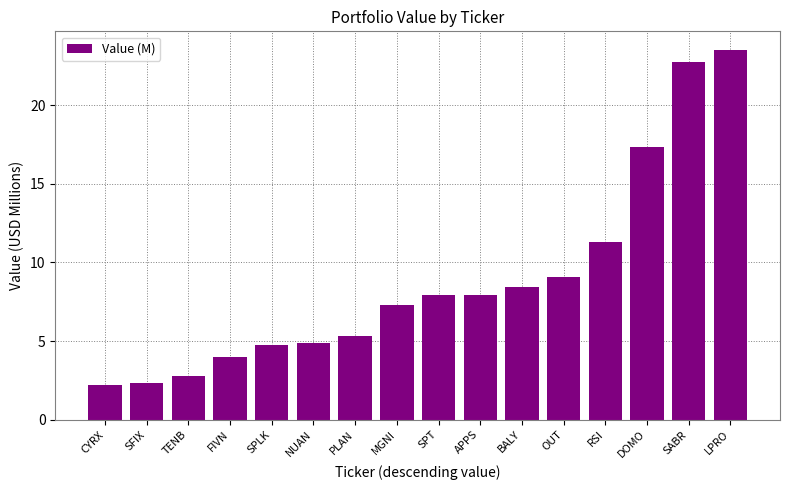

What is the smallest value displayed?

2.2